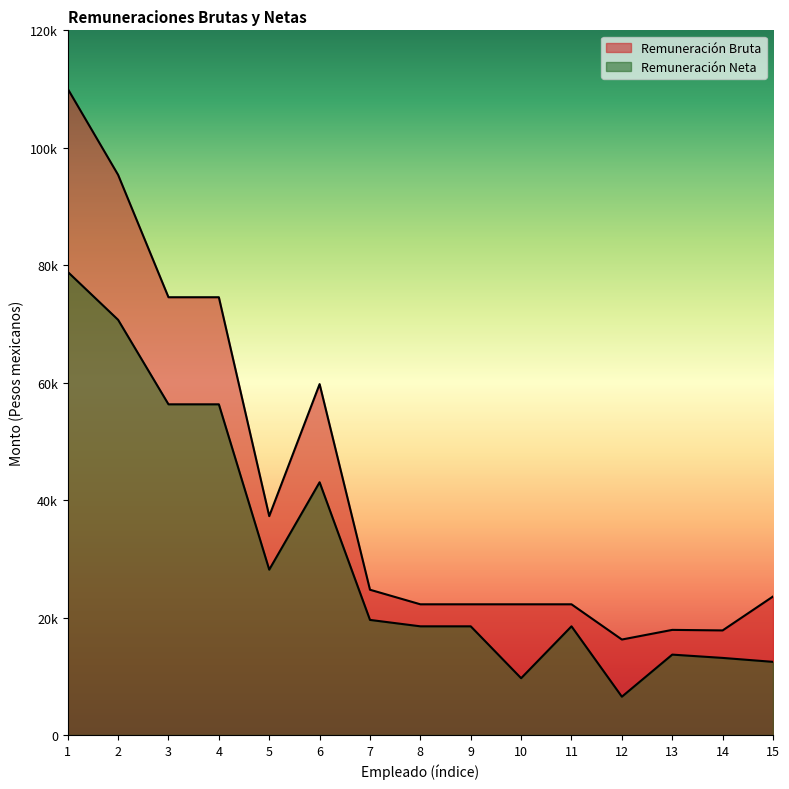

What is the value of the Remuneración Bruta point at the 7th from the left?

24737.0